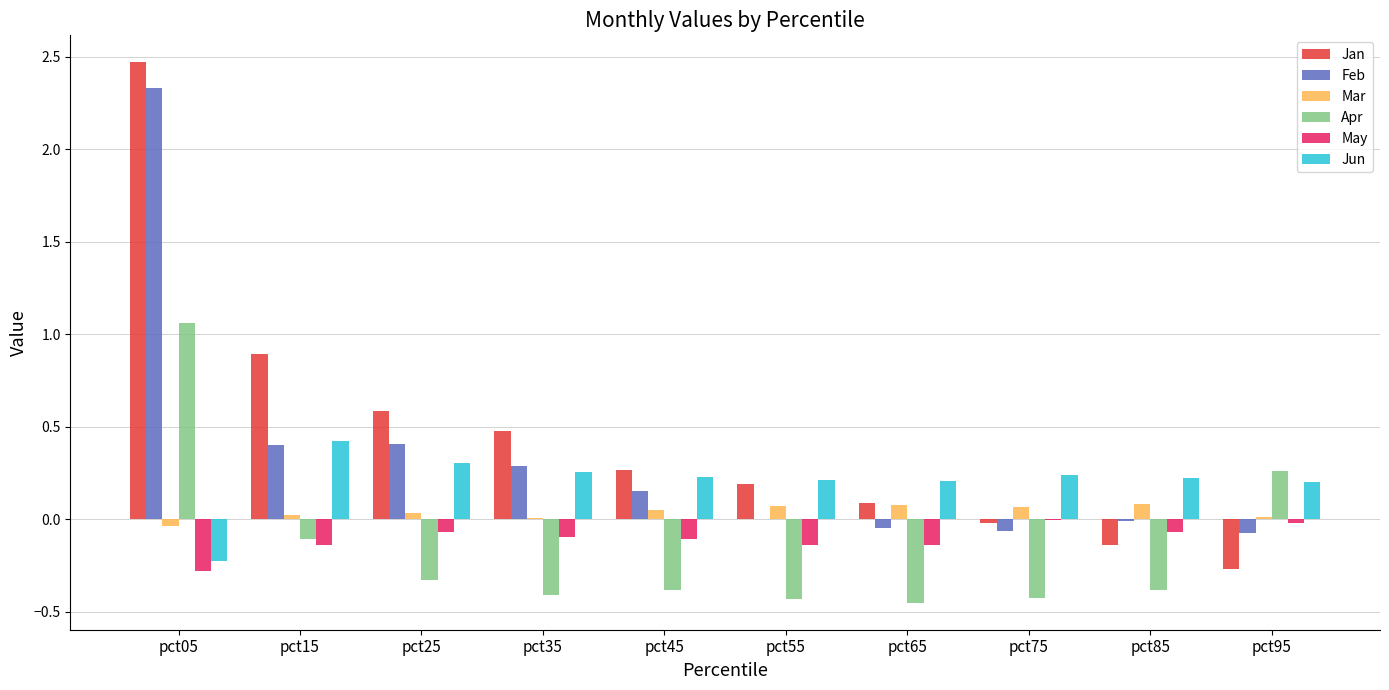

Which category has the highest value in the Apr series?

pct05